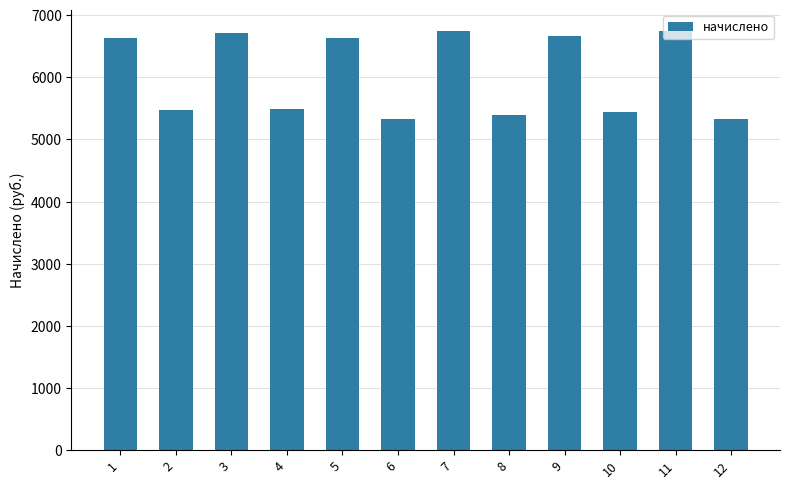

What is the minimum value shown in the chart?

5329.9